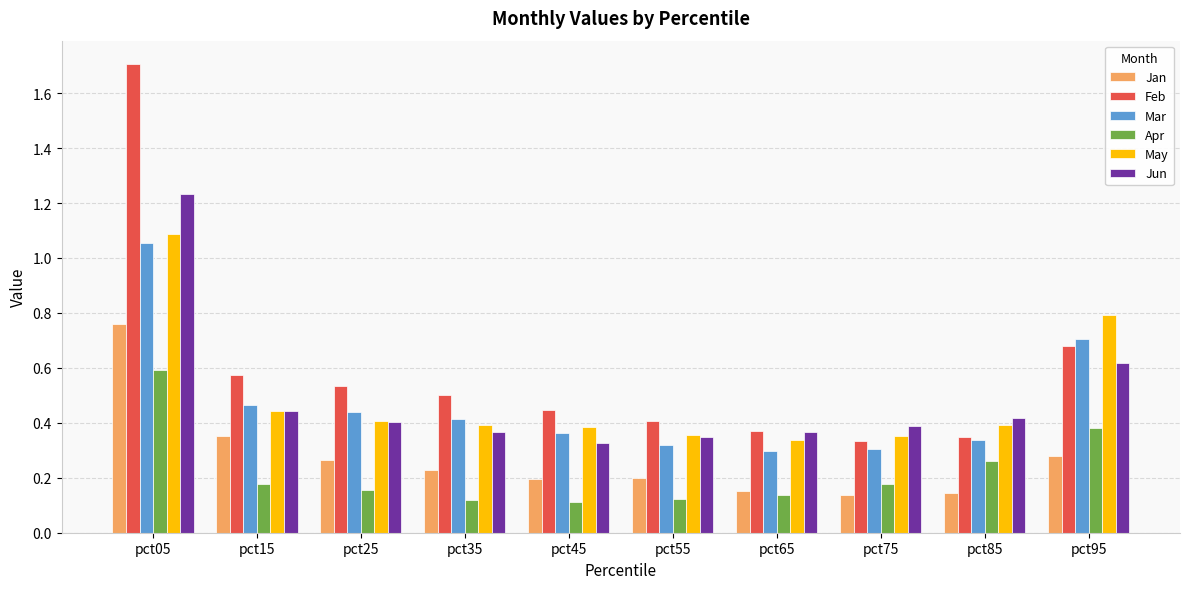

Which series has the largest range (max minus min)?

Feb